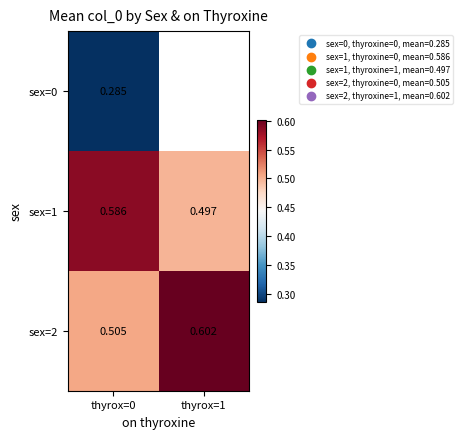

Which series has the largest total across all categories?

sex=2